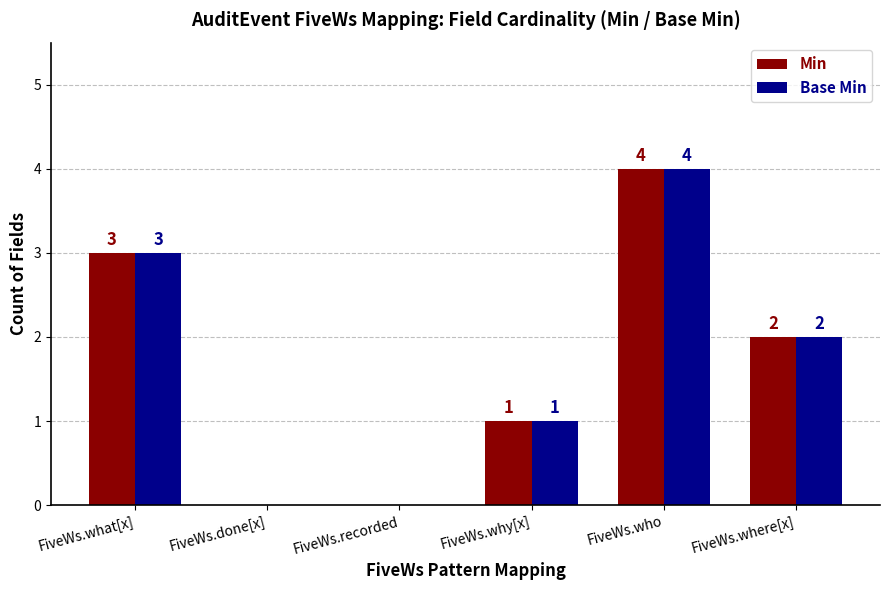

Does the chart contain stacked bars?

No